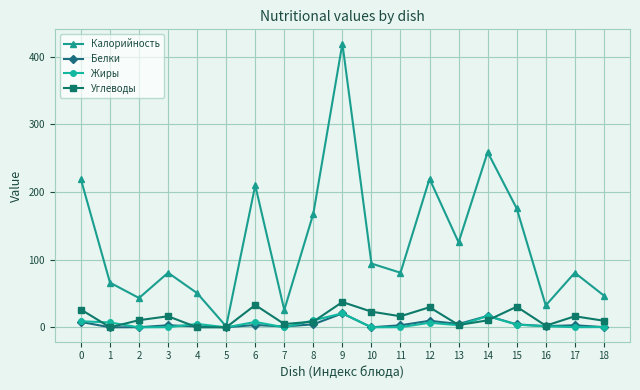

At which category does Калорийность reach its first local valley?

2